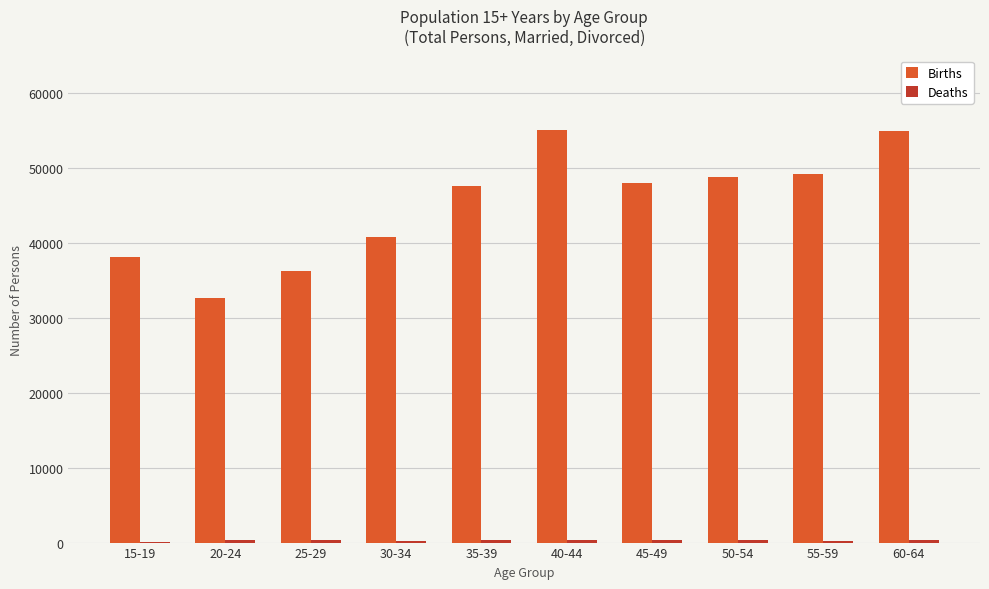

How many groups of bars are there?

10